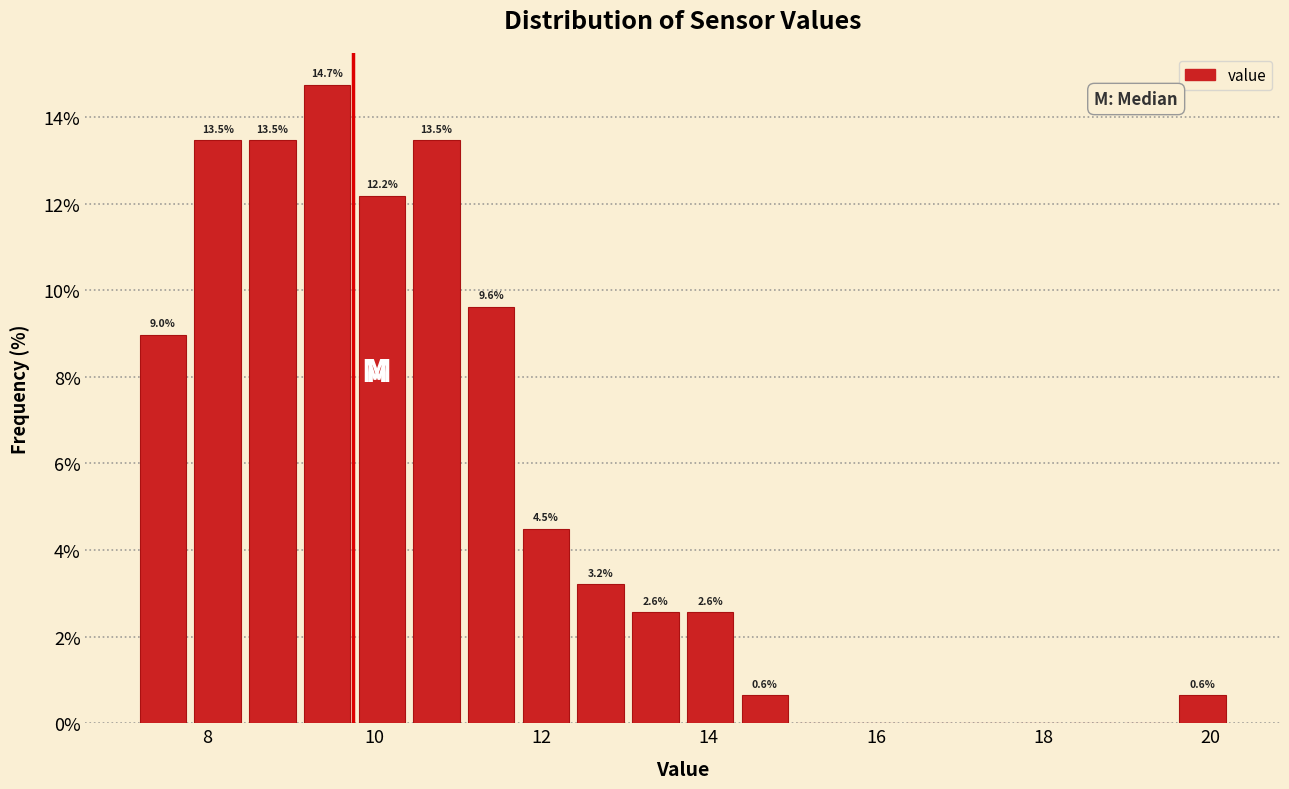

Around what value on the x-axis is the tallest bar? Give the approximate position of its centre, as read against the axis.

9.4